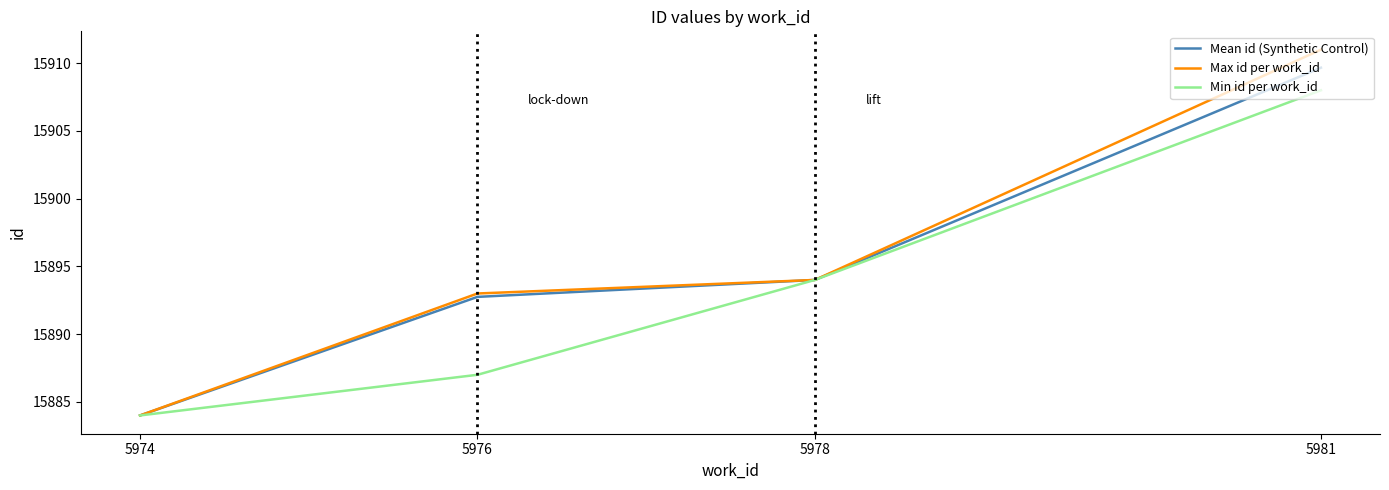

What is the maximum value for Min id per work_id?

15908.0